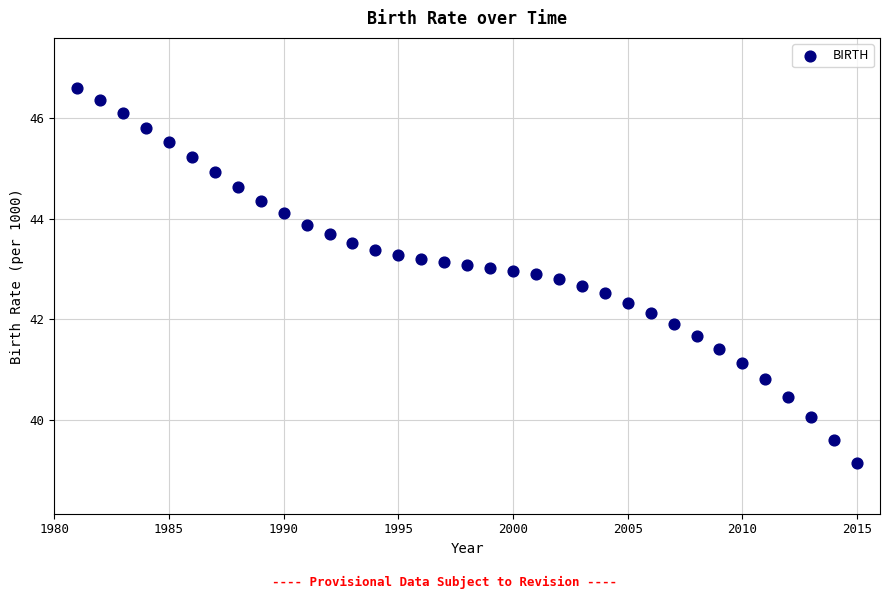

What is the range of X values (max minus min)?

34.0